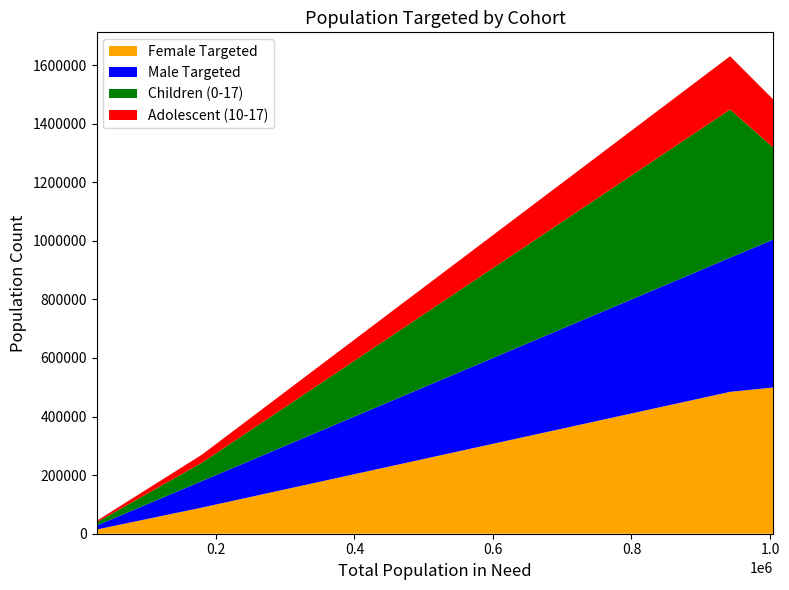

What are all the series names shown in the legend?

Female Targeted, Male Targeted, Children (0-17), Adolescent (10-17)